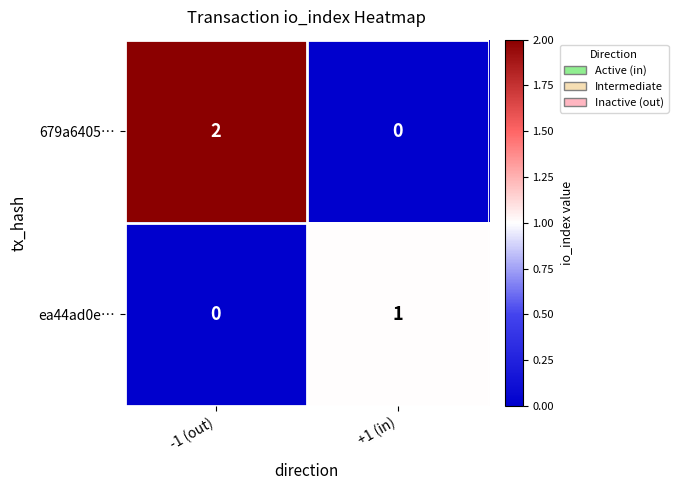

Where is ea44ad0e… nearest to the value 0?

-1 (out)